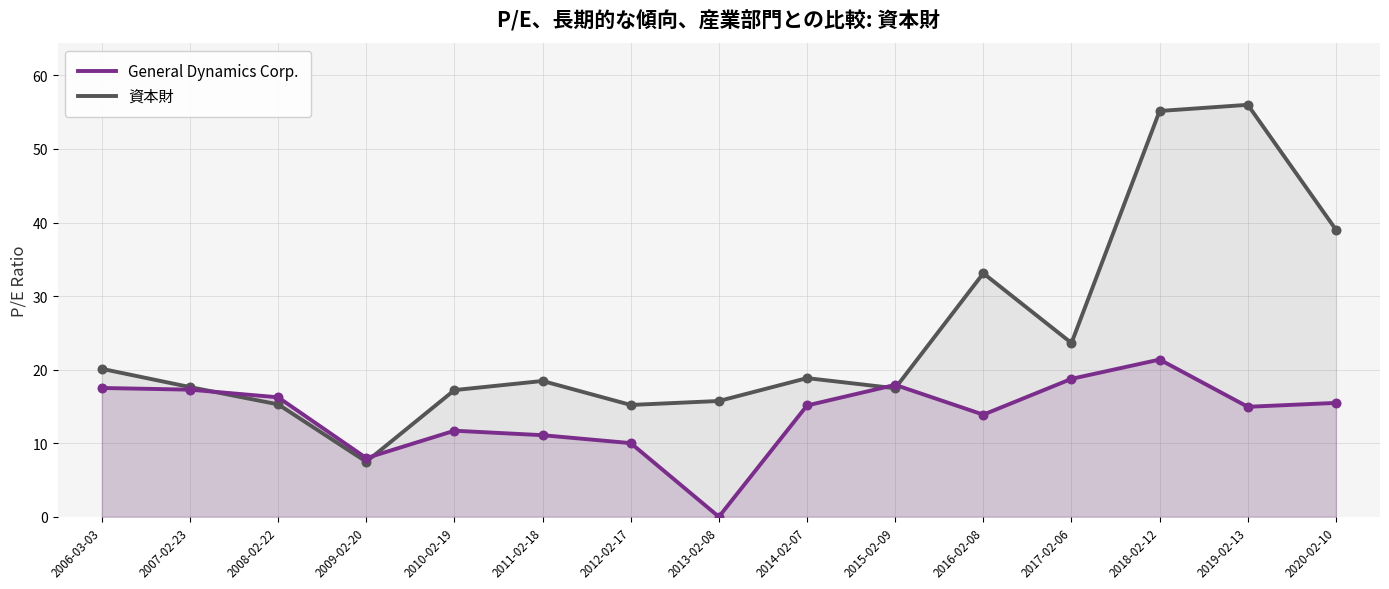

What are all the series names shown in the legend?

General Dynamics Corp., 資本財